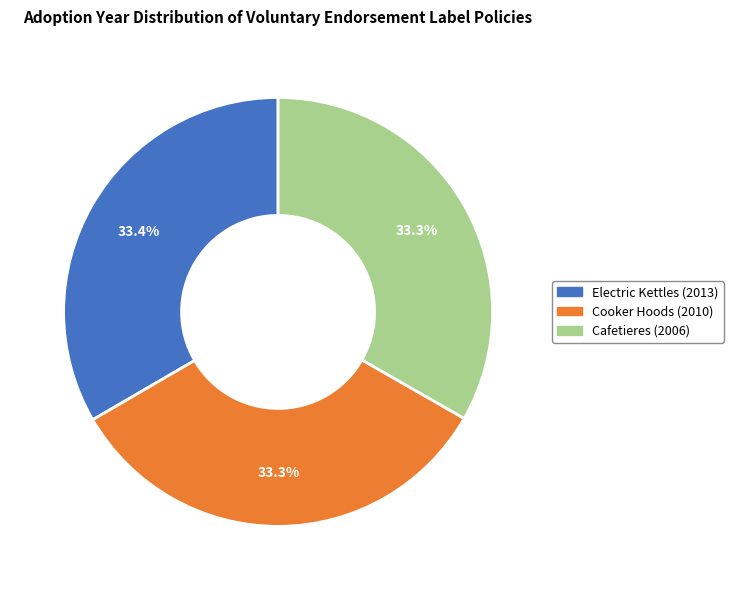

Does any single category account for the majority?

No